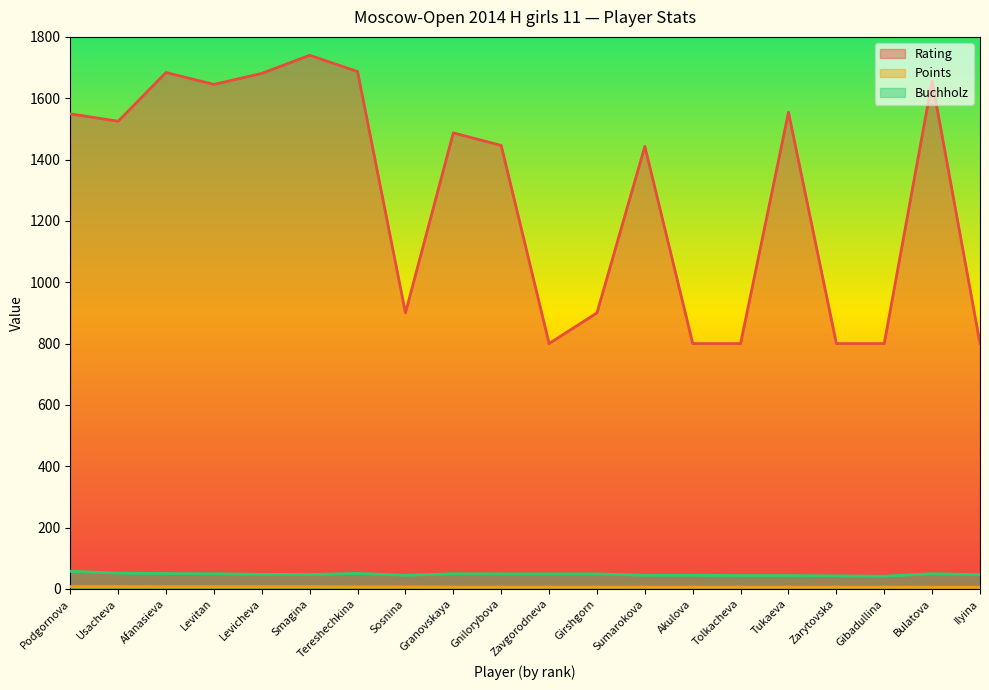

Does the chart display data point markers on the line(s)?

No